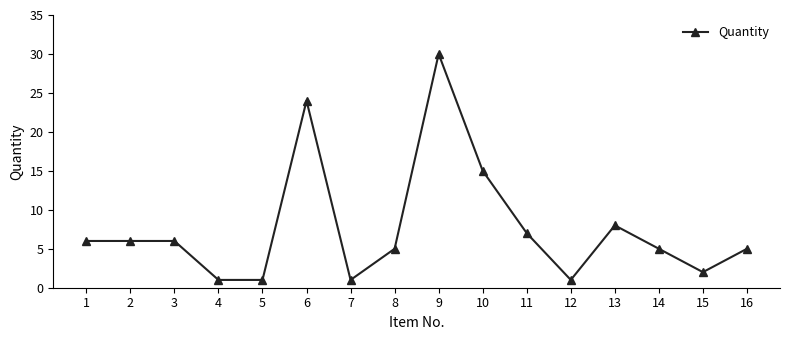

True or false: the data shows 3 at 14.

False